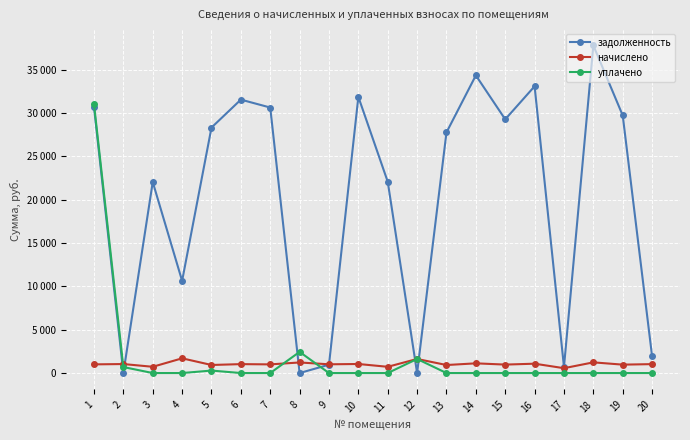

Reading left to right, transcribe all the data shown in this chart.

задолженность: 1=30685.3	2=7.2	3=22035.5	4=10635.0	5=28318.0	6=31540.9	7=30628.4	8=0.0	9=963.6	10=31857.3	11=22073.0	12=0.0	13=27759.0	14=34335.7	15=29267.0	16=33080.9	17=705.2	18=37786.3	19=29715.7	20=1927.9
начислено: 1=1000.7	2=1037.9	3=721.7	4=1698.2	5=930.0	6=1028.6	7=998.8	8=1220.2	9=1008.1	10=1043.5	11=719.8	12=1622.8	13=924.4	14=1119.7	15=974.6	16=1078.8	17=559.9	18=1232.2	19=969.1	20=1028.6
уплачено: 1=31018.9	2=691.9	3=0.0	4=0.0	5=286.0	6=0.0	7=0.0	8=2440.0	9=0.0	10=0.0	11=0.0	12=1622.5	13=0.0	14=0.0	15=0.0	16=0.0	17=0.0	18=0.0	19=0.0	20=0.0